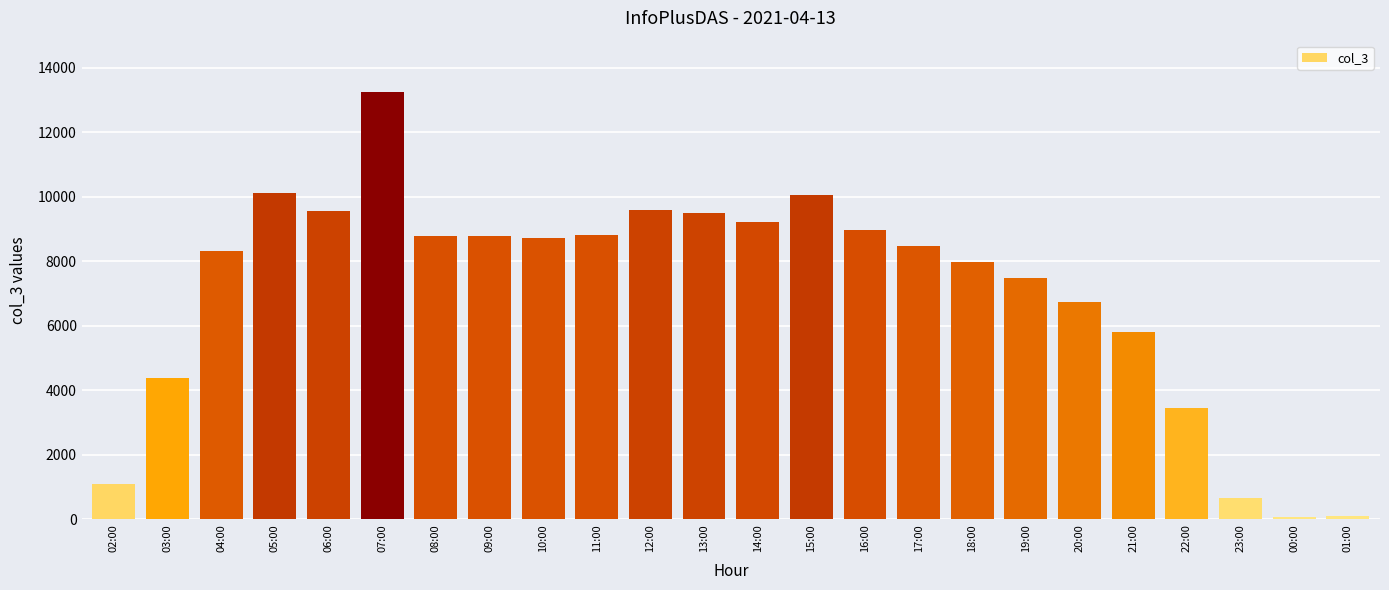

What is the label of the 9th bar from the left?

10:00